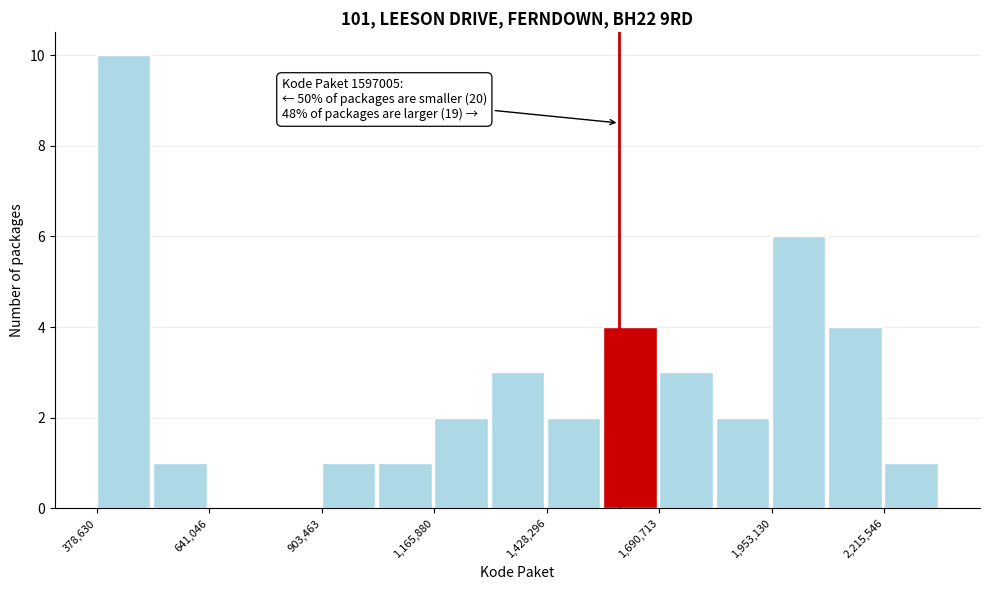

Around what value on the x-axis is the tallest bar? Give the approximate position of its centre, as read against the axis.

450000